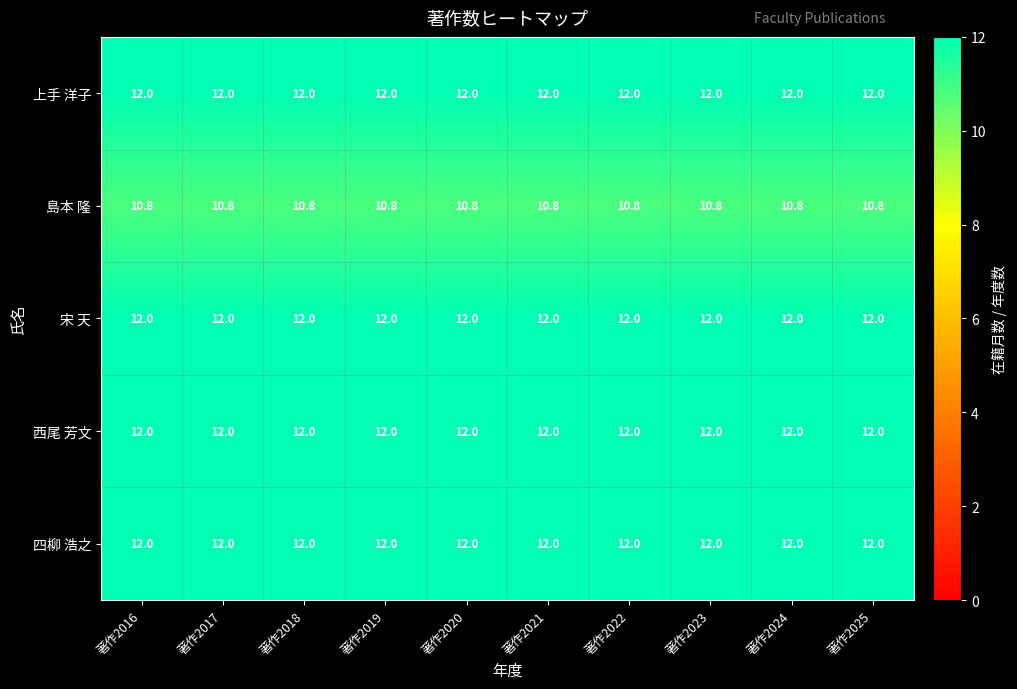

What is the maximum value for 宋 天?

12.0